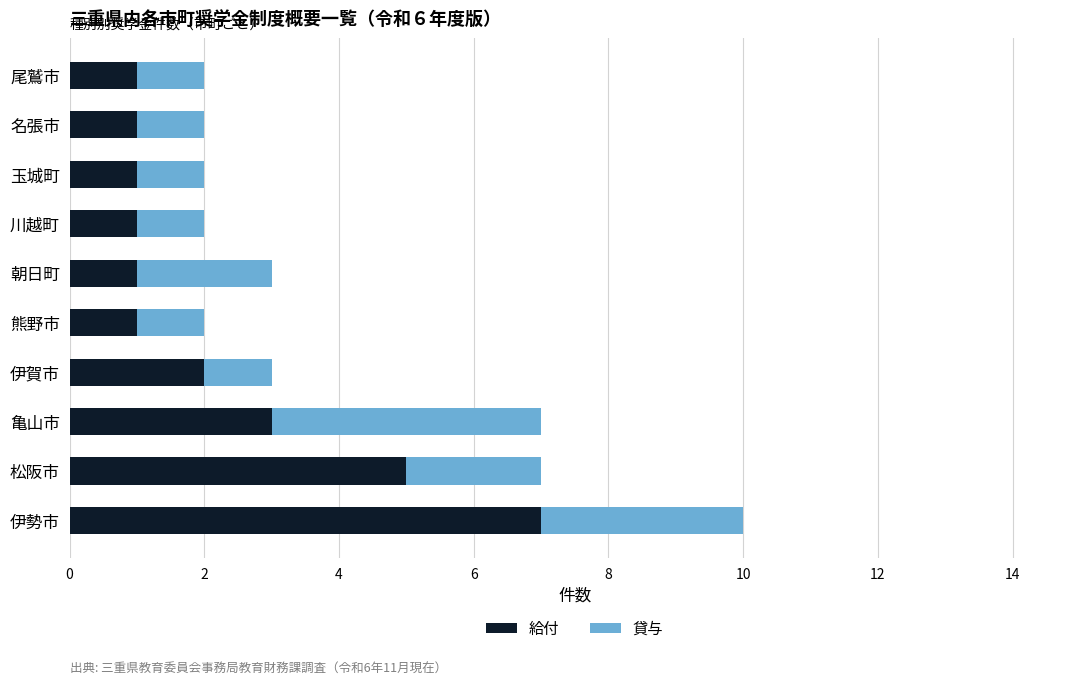

What is the difference between the 給付 values at 松阪市 and 伊賀市?

3